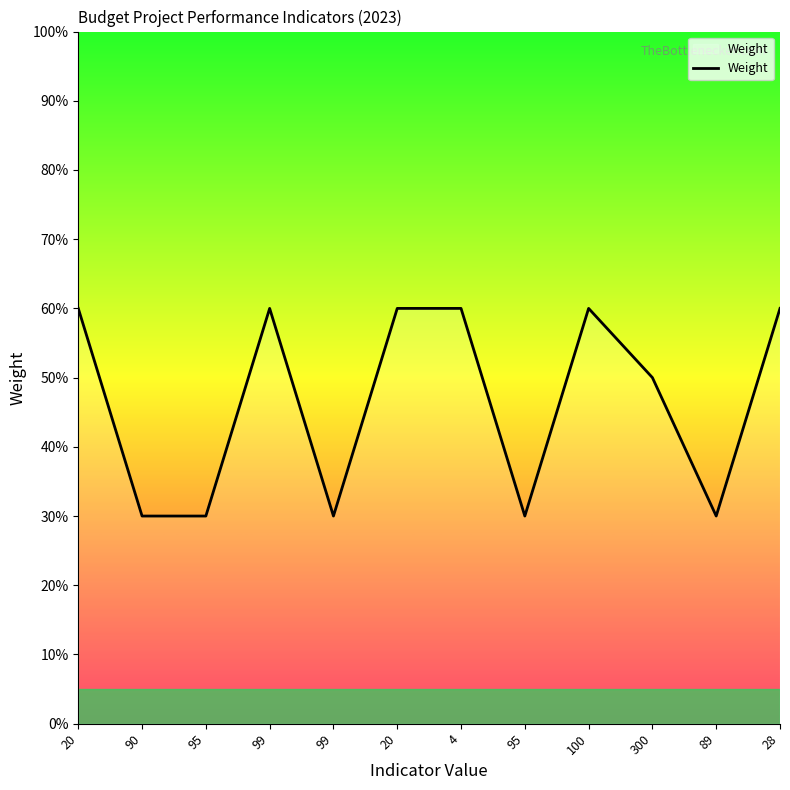

The value at 28 is 87. True or false?

False